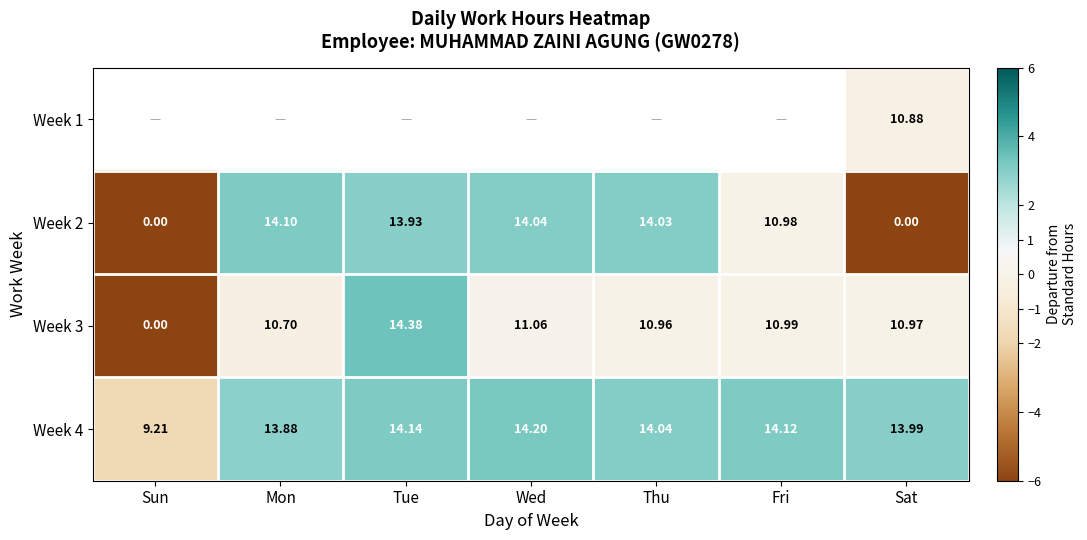

How many categories are shown in the chart?

7